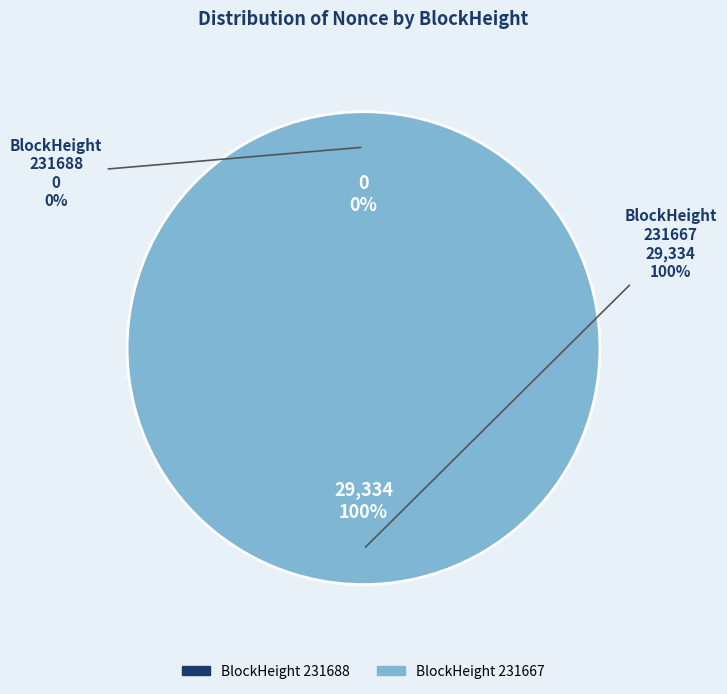

Does 231667 represent more than half of the total?

Yes